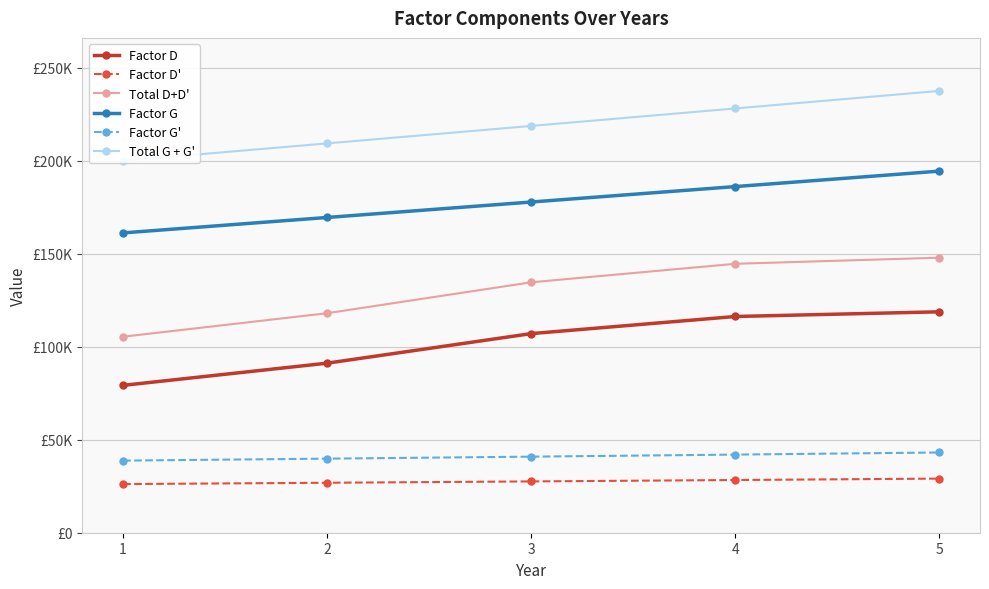

True or false: Factor G has a value of 224527.4 at 1.

False